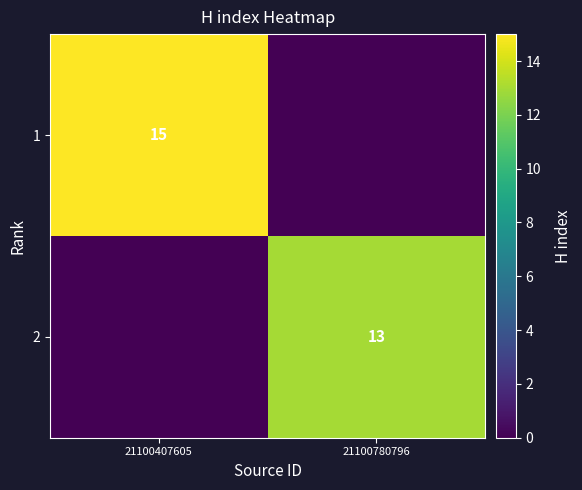

The 2 series shows 13 at 21100780796. True or false?

True